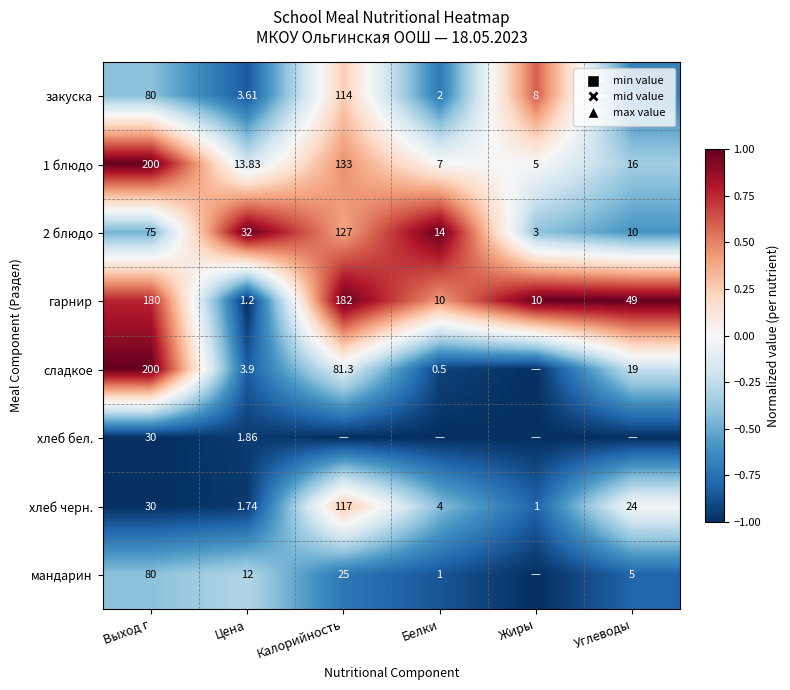

Between Выход г and Цена, which series saw the biggest shift?

сладкое